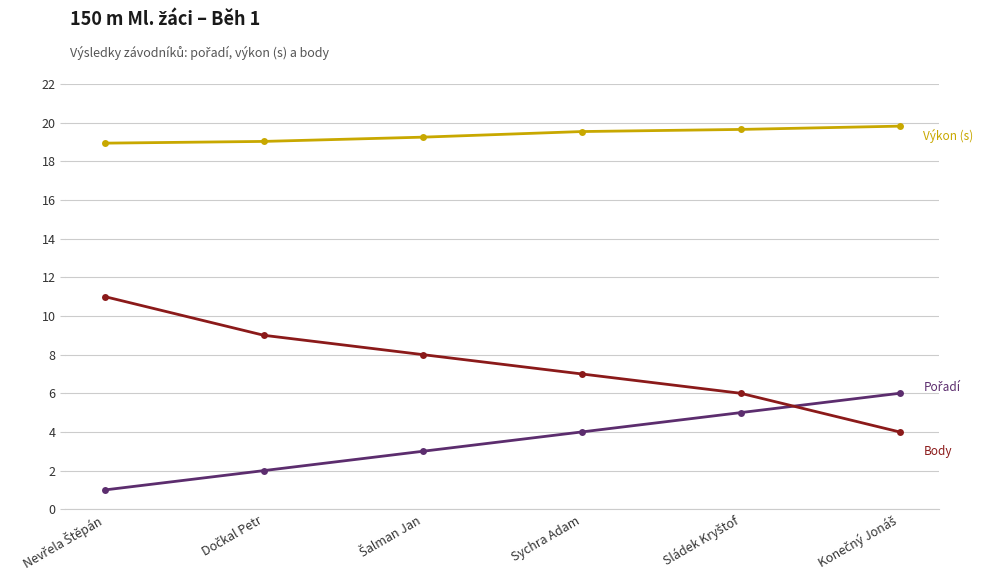

What is the total value across all series at Sychra Adam?

30.5